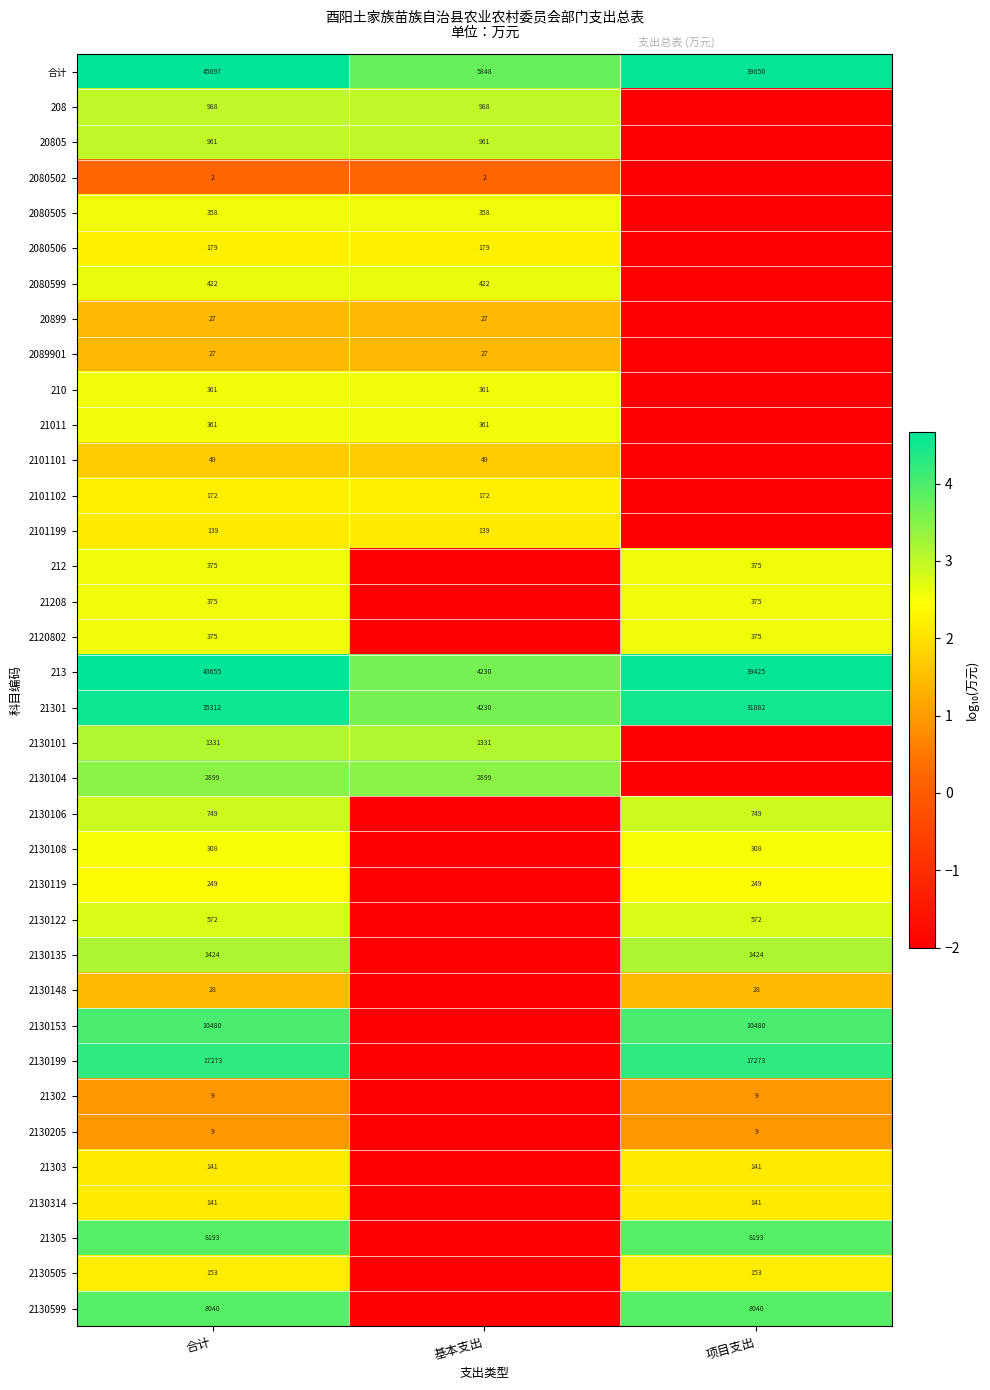

How many categories are shown in the chart?

3